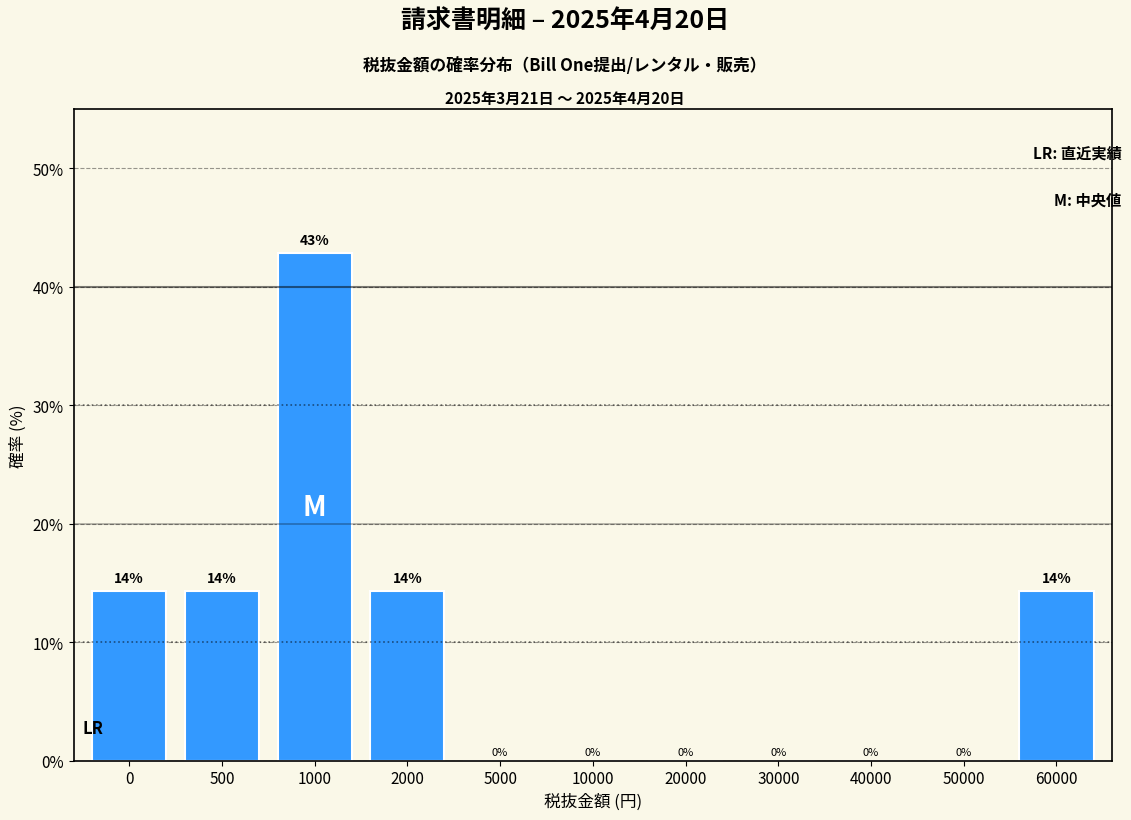

Which category has the highest value across all series?

1000